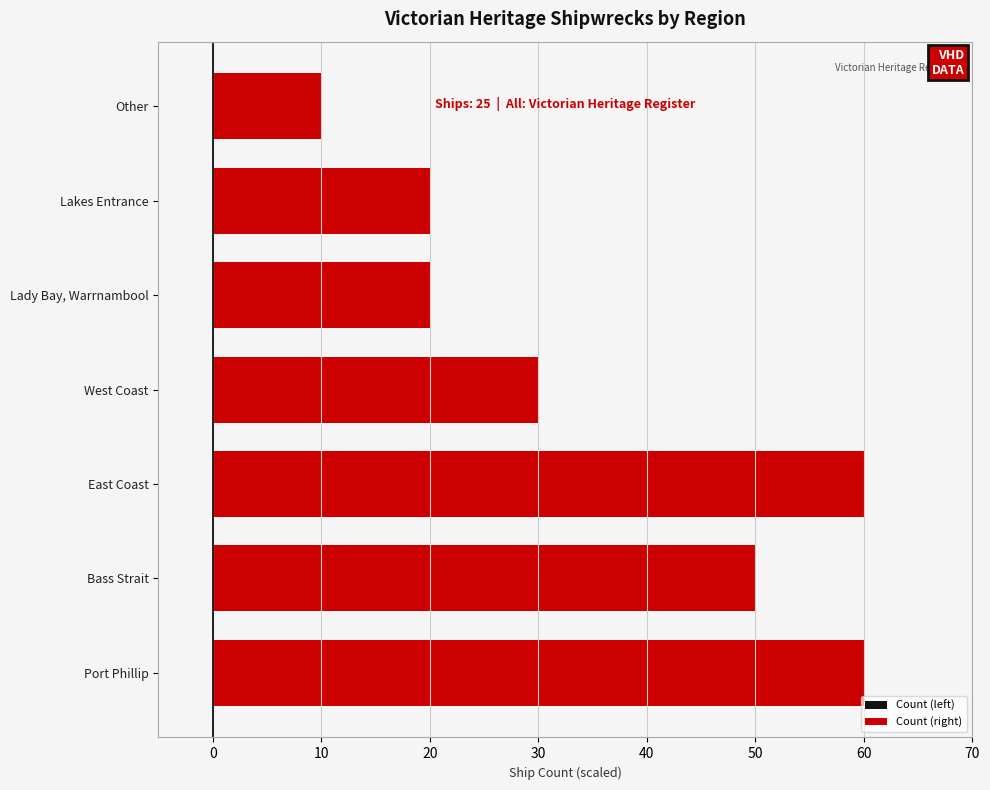

What is the sum of all Count (right) values?

250